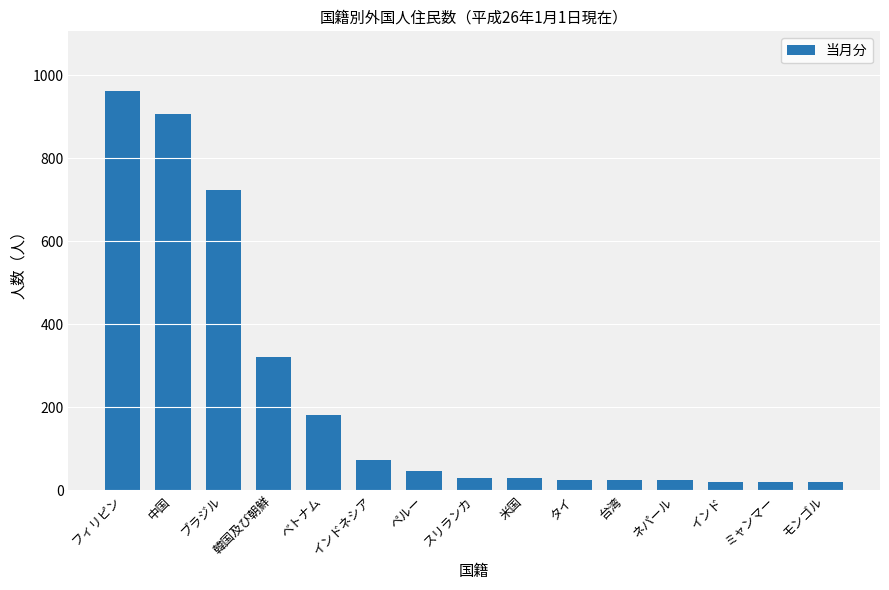

What is the label of the 14th bar from the left?

ミャンマー